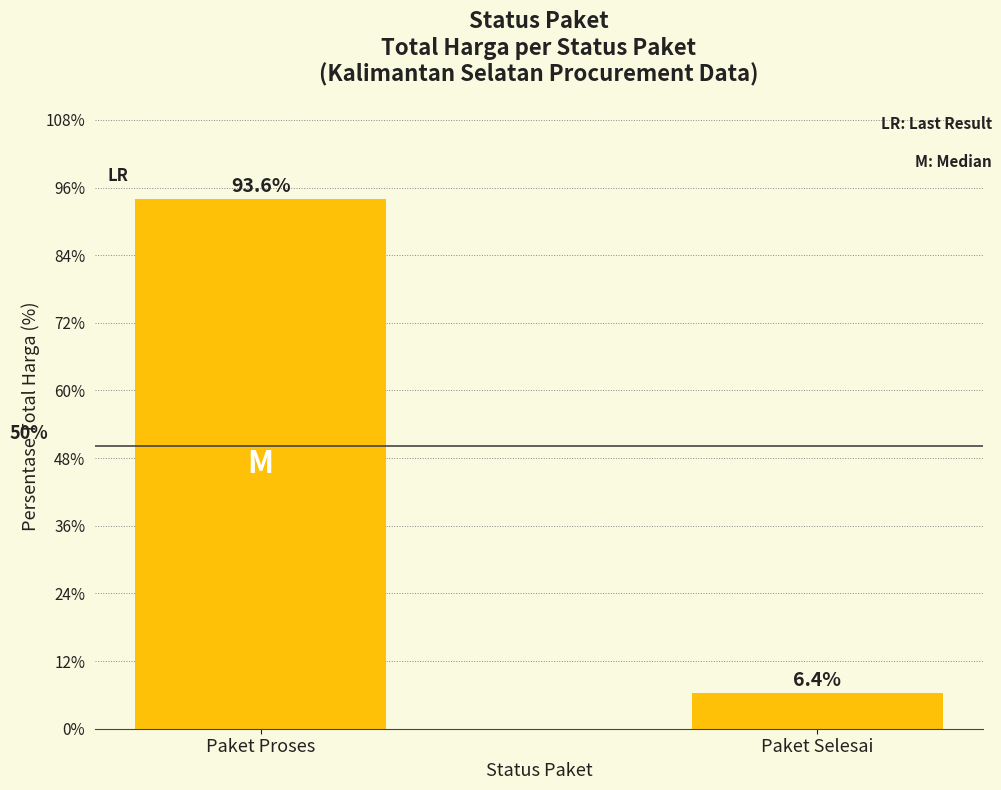

What is the smallest value displayed?

6.4